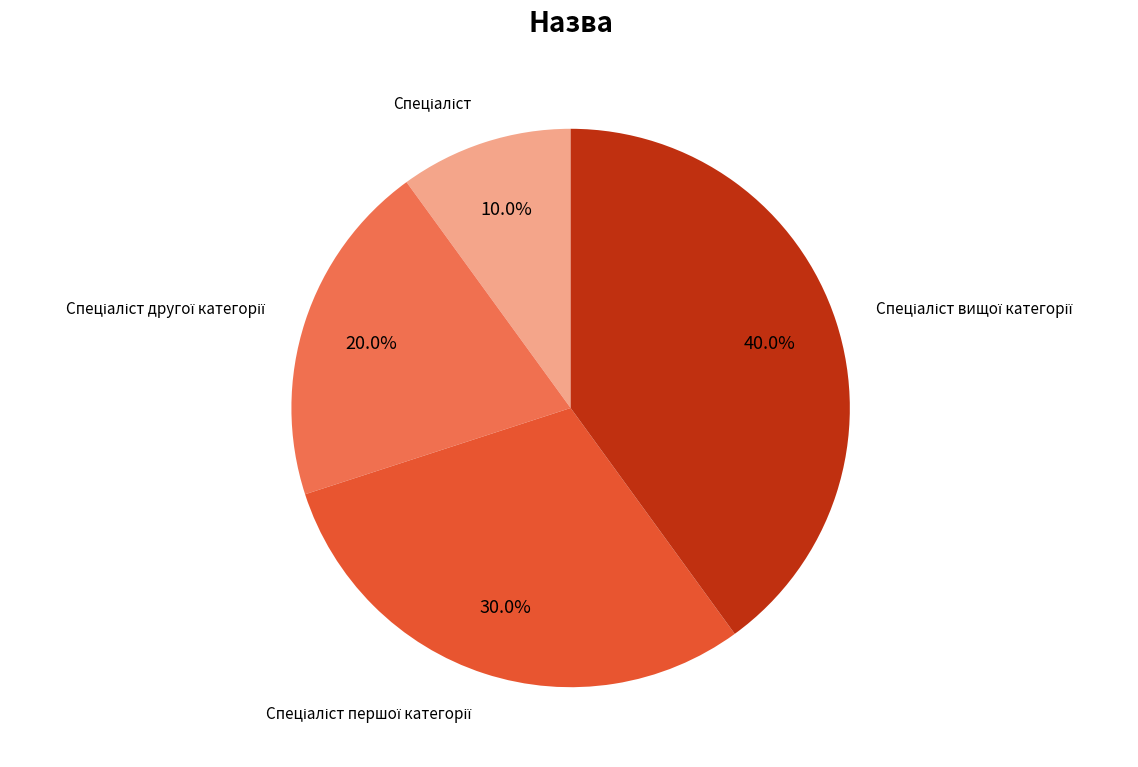

Is there any slice that represents more than half of the pie?

No